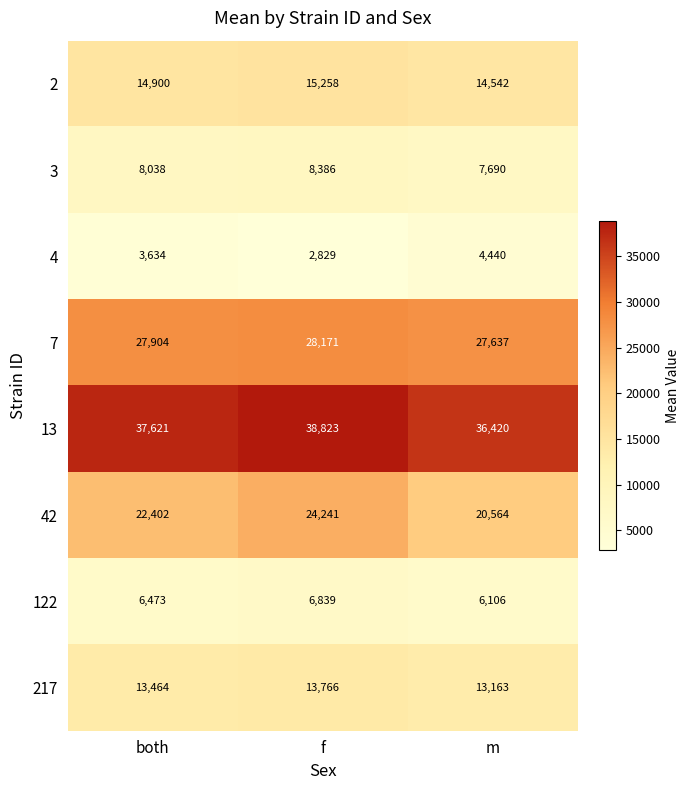

Where is 7 nearest to the value 27904?

both